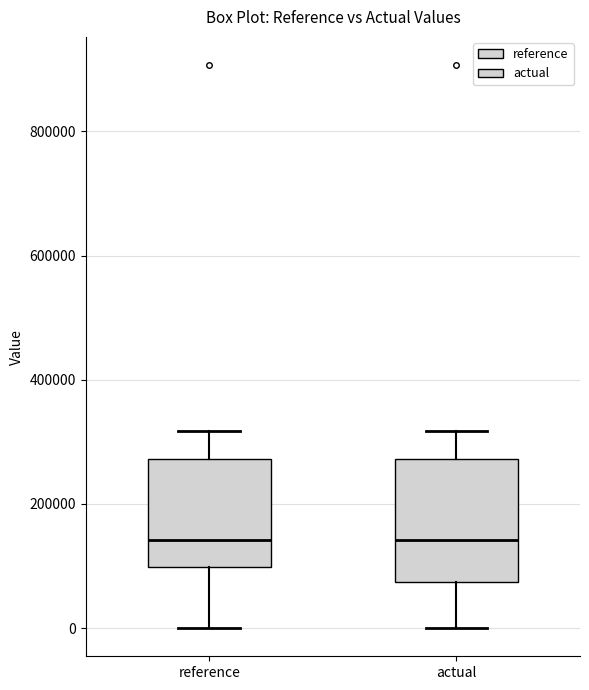

Where does the median line of the box for actual sit on the y-axis? The values are not printed on the chart, so give them approximately, as read against the axis.

140000